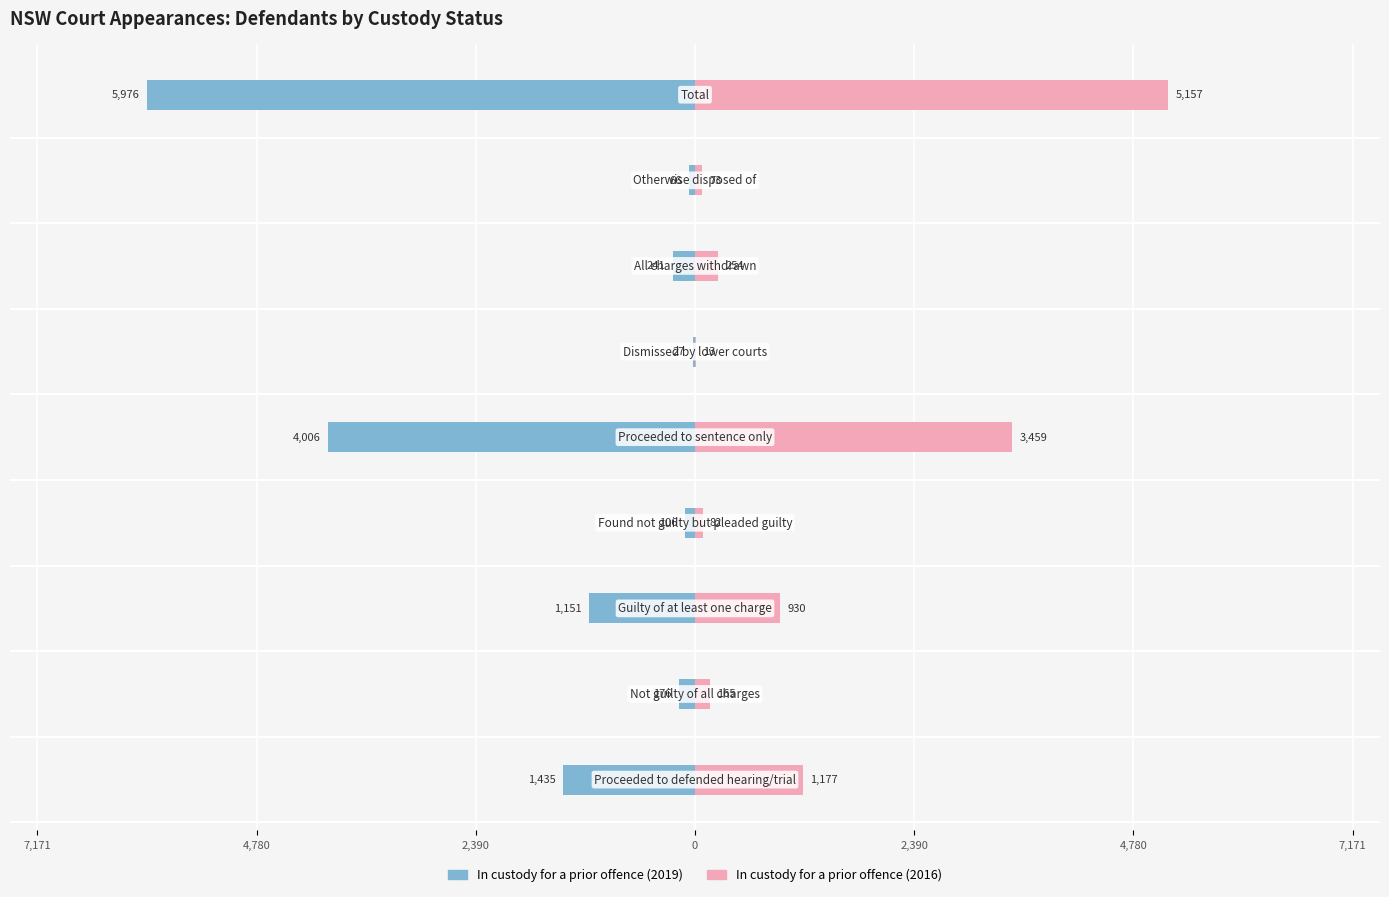

What is the minimum value for In custody for a prior offence (2019)?

-5976